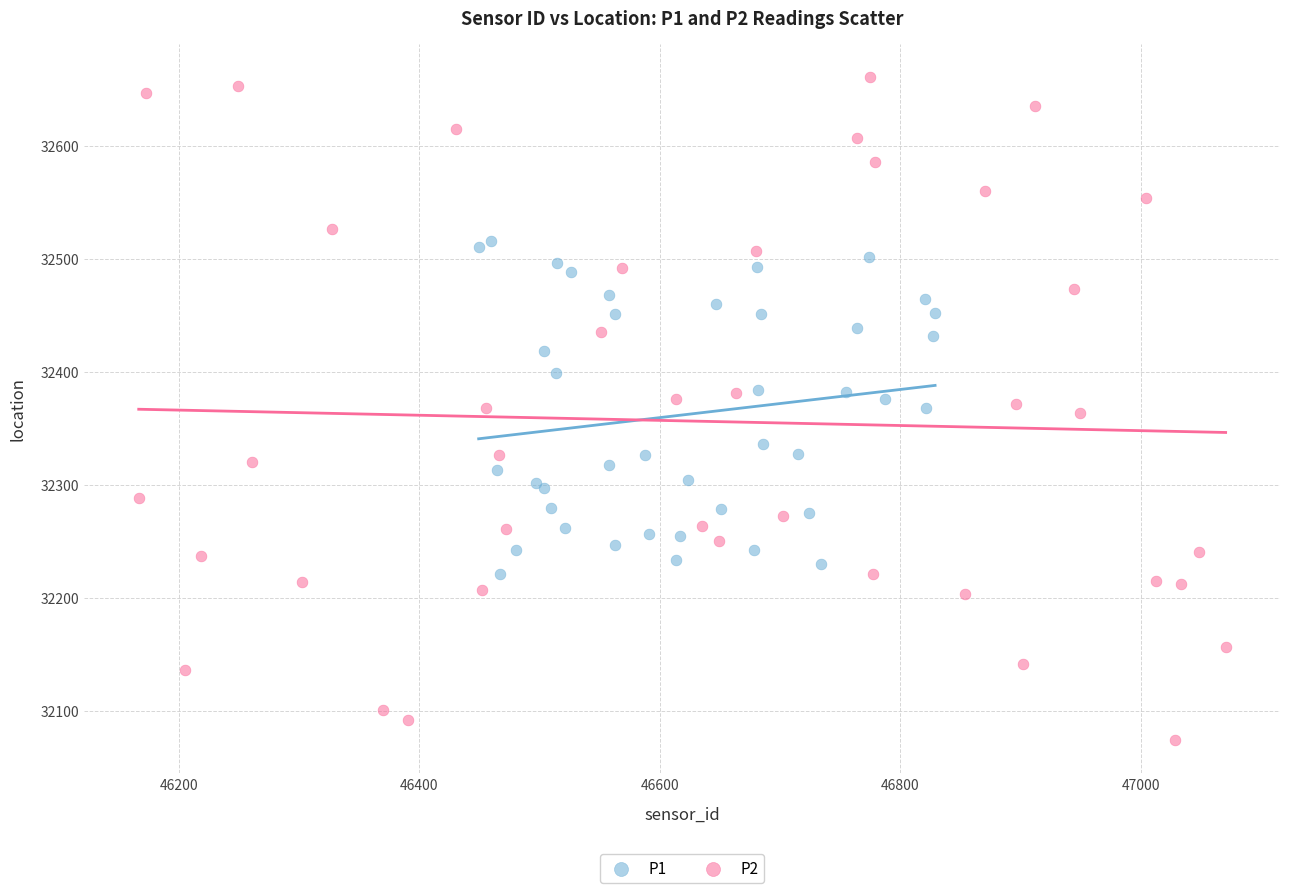

Which series contains the highest Y value?

P2